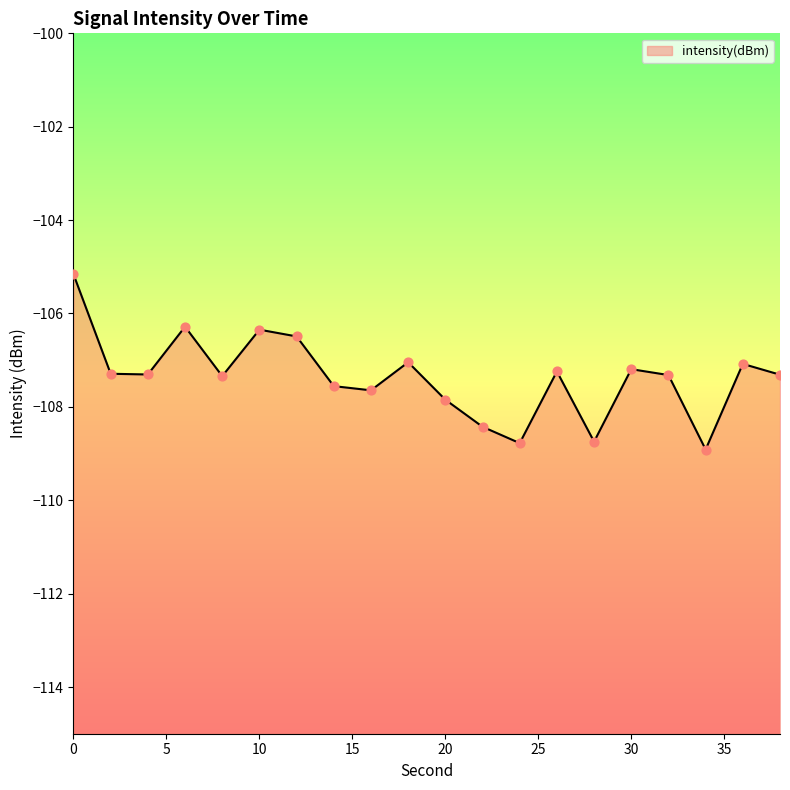

What is the change in value from 2 to 36?

+0.2